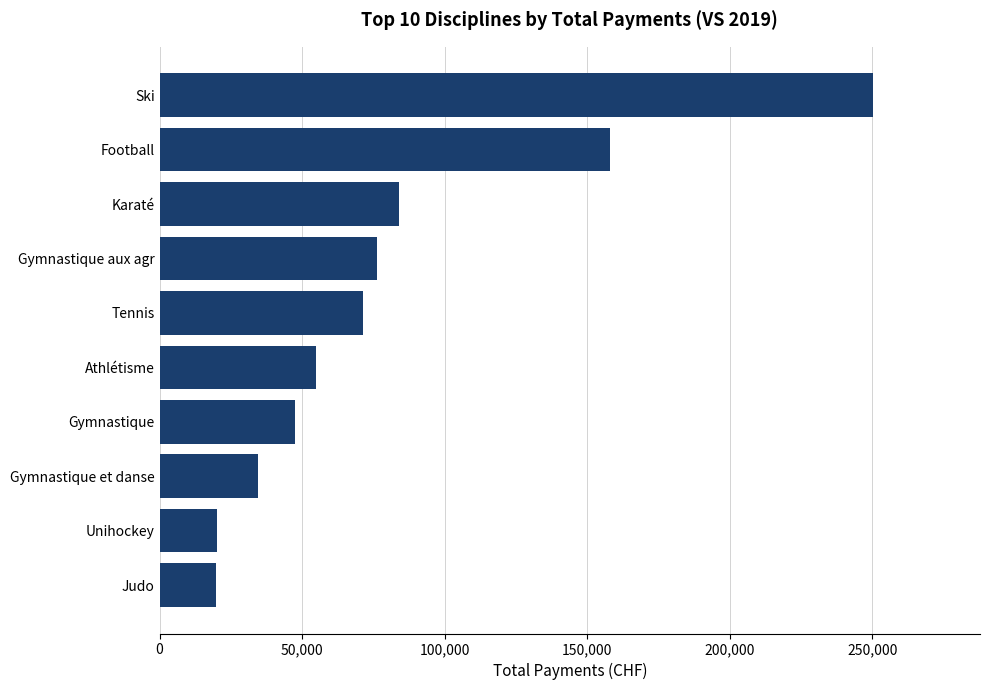

What is the change in value from Athlétisme to Gymnastique aux agr?

+21431